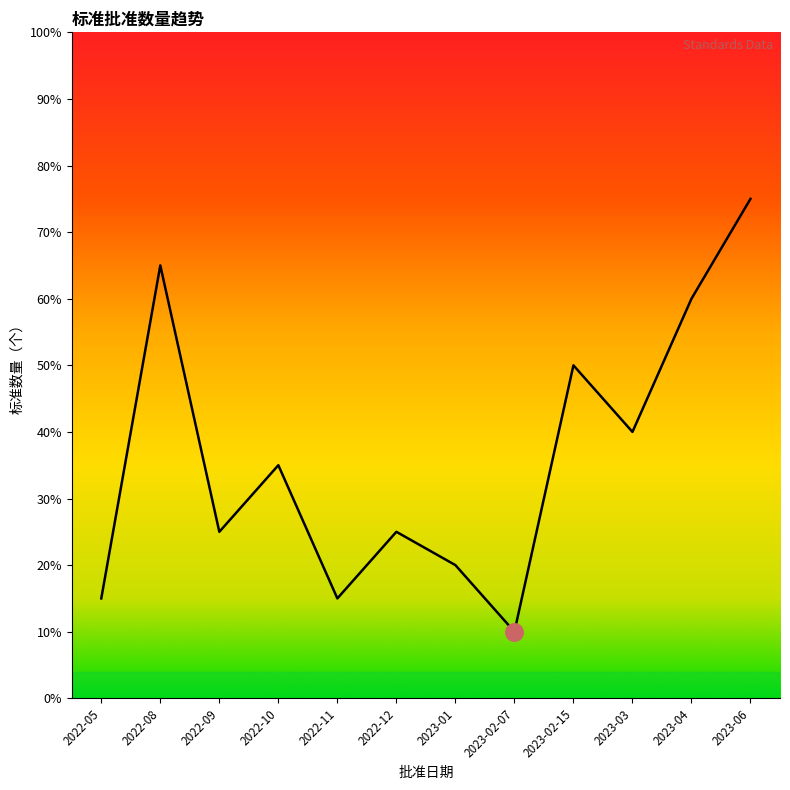

Between 2023-02-15 and 2022-11, which is larger?

2023-02-15